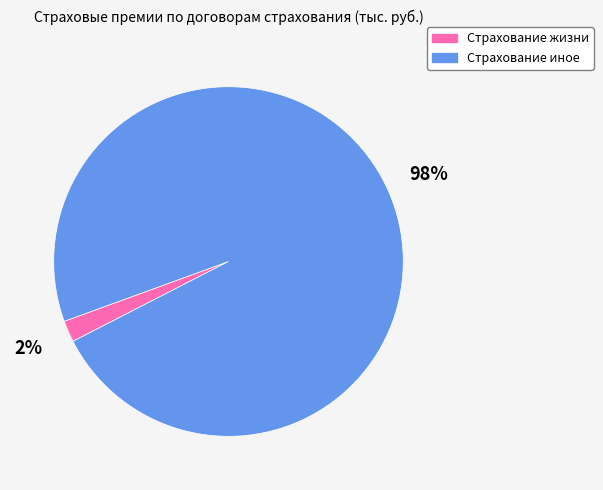

To the nearest percent, what is the difference between the largest and smallest slice percentages?

96%